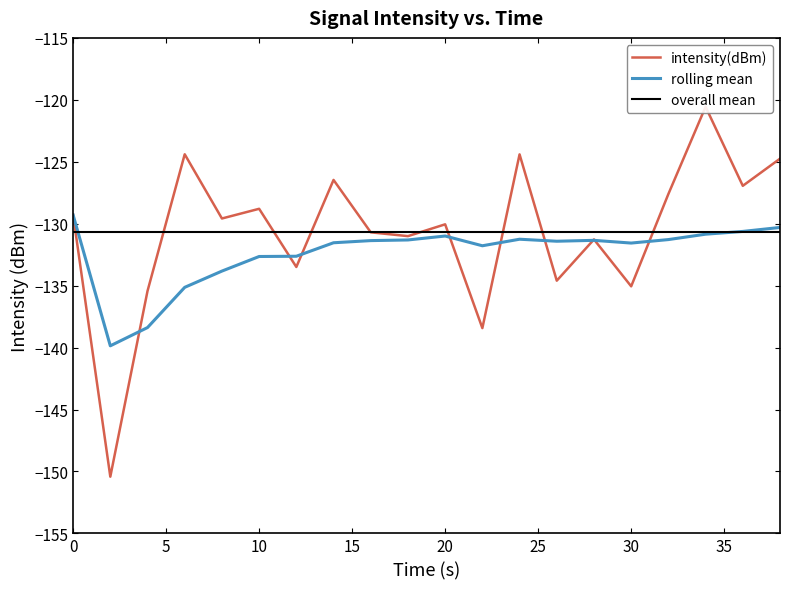

The value of rolling_mean at 34 is -130.8. True or false?

True